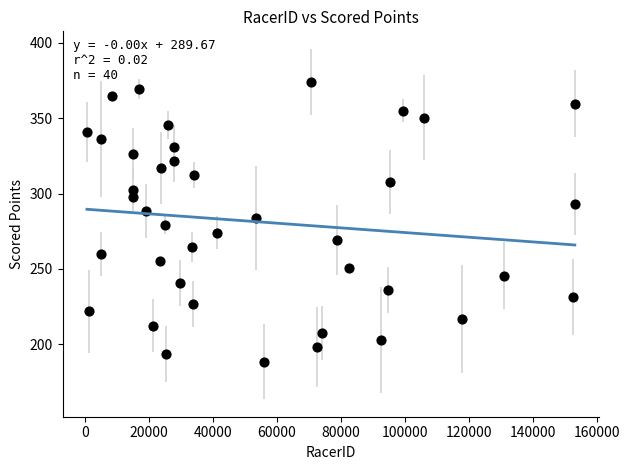

What is the range of Y values (max minus min)?

185.3